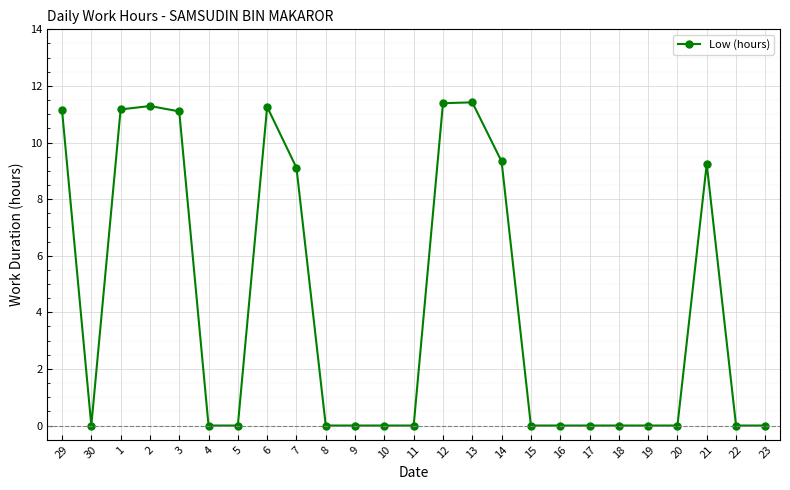

True or false: the data shows 0.0 at 19.

True